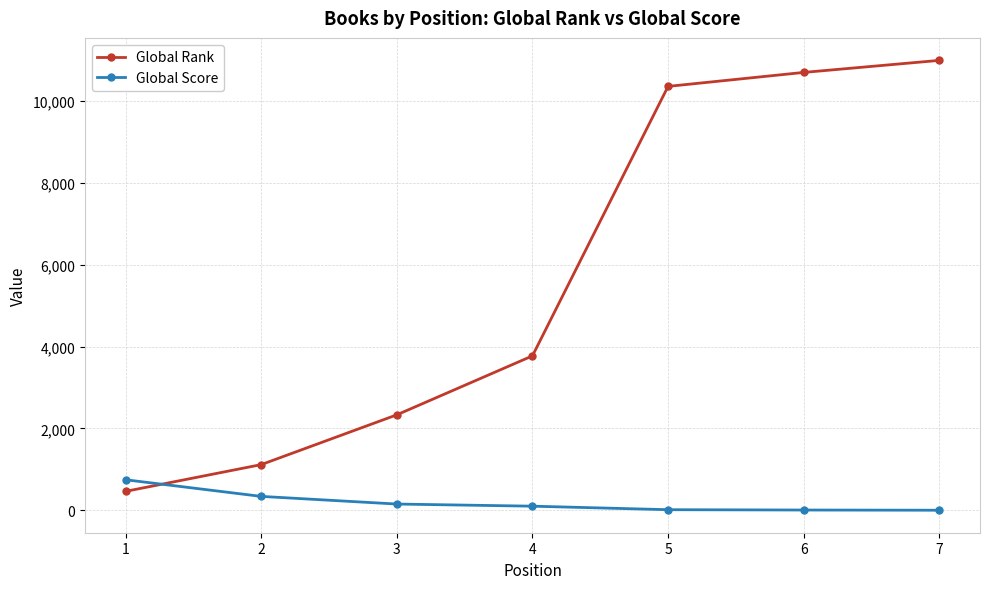

What is the highest value of the Global Rank series?

10989